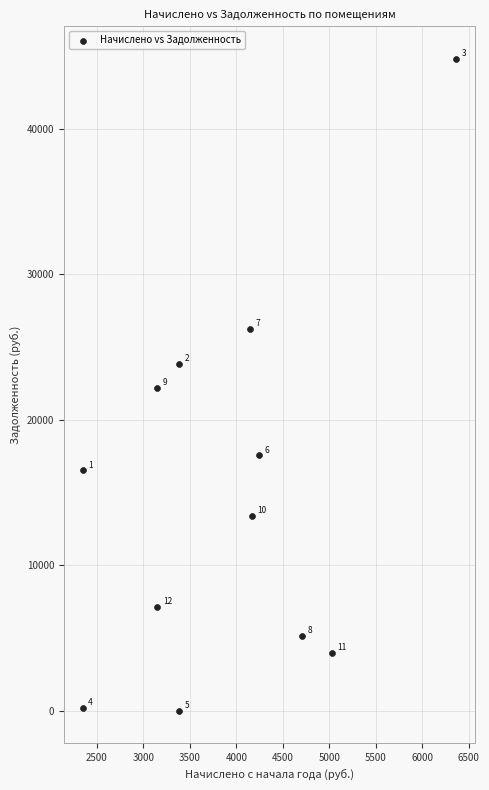

What is the average X value?

3868.8